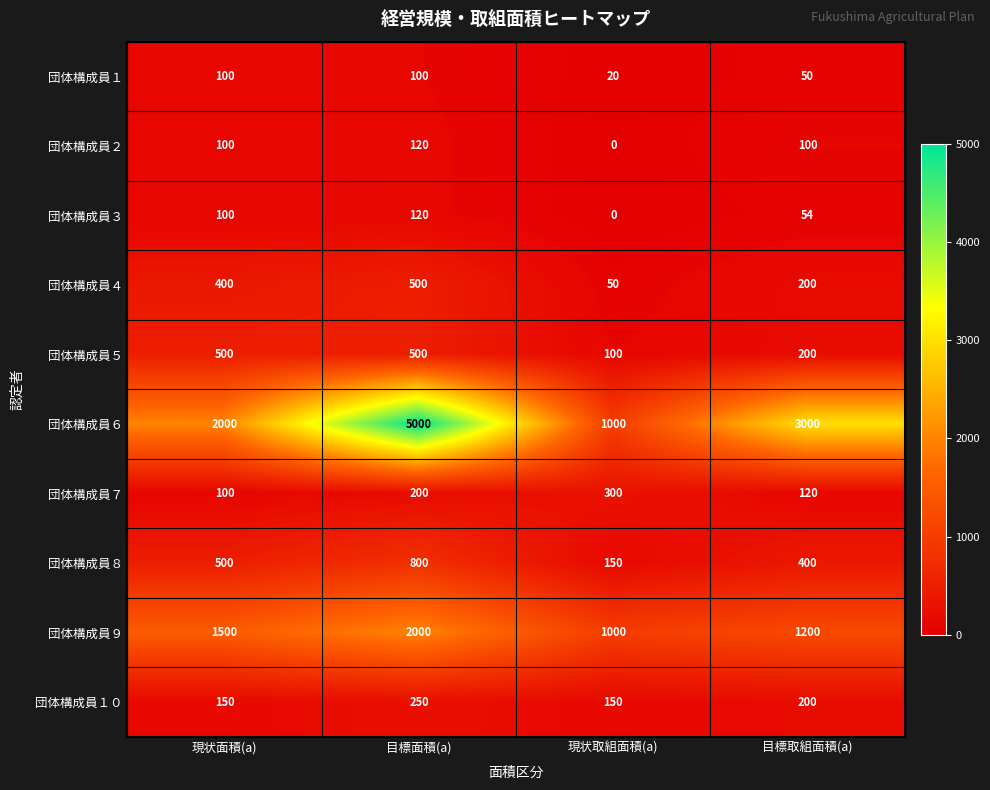

At which category is the sum across all series the highest?

目標面積(a)